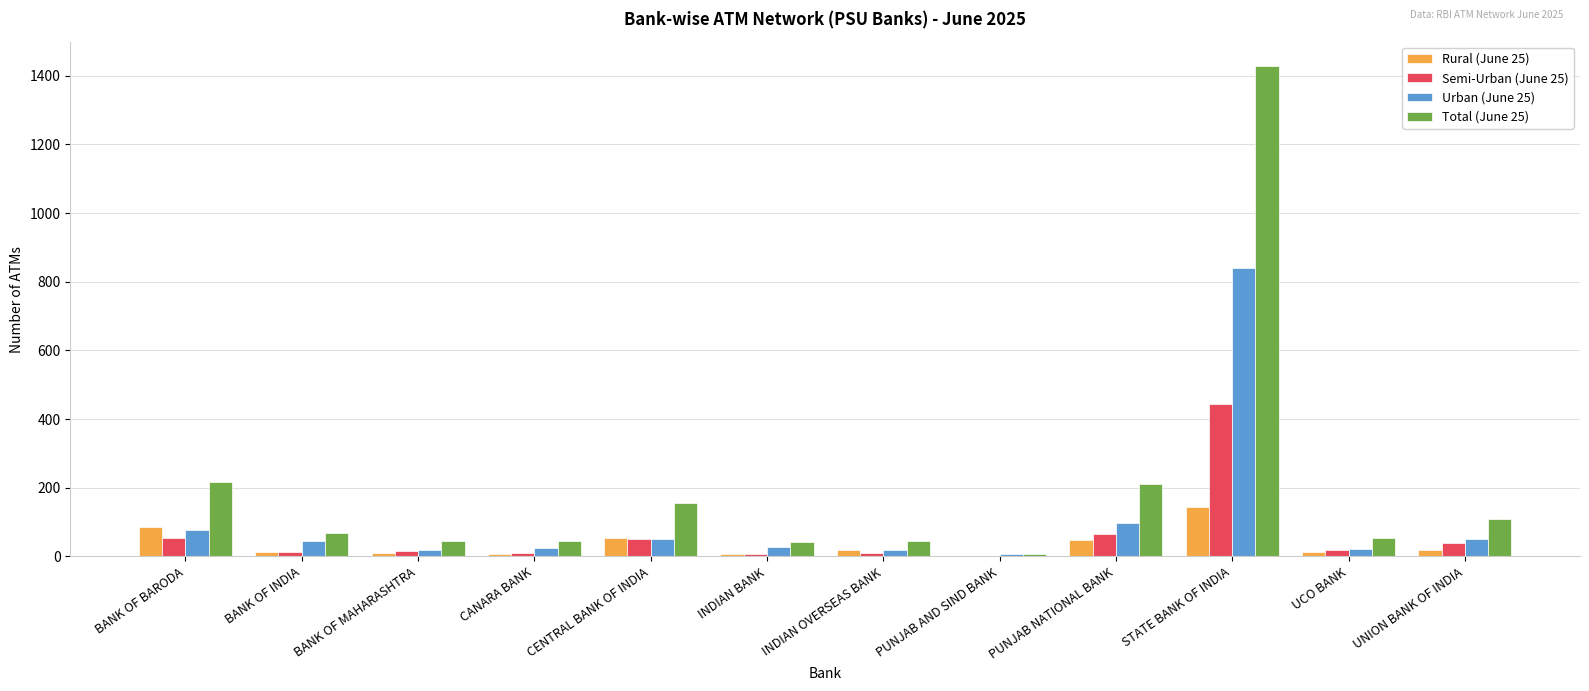

Is the value of Total (June 25) at BANK OF BARODA greater than the value of Rural (June 25) at INDIAN BANK?

Yes